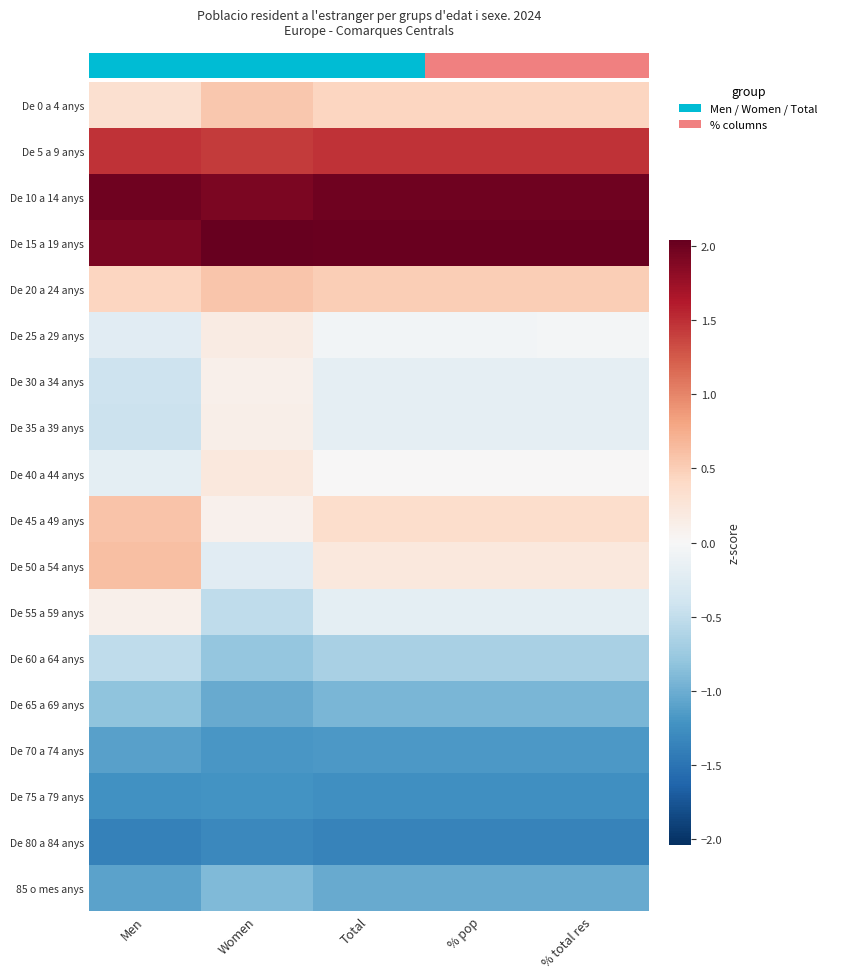

Which has a higher value, Men or Women?

Women